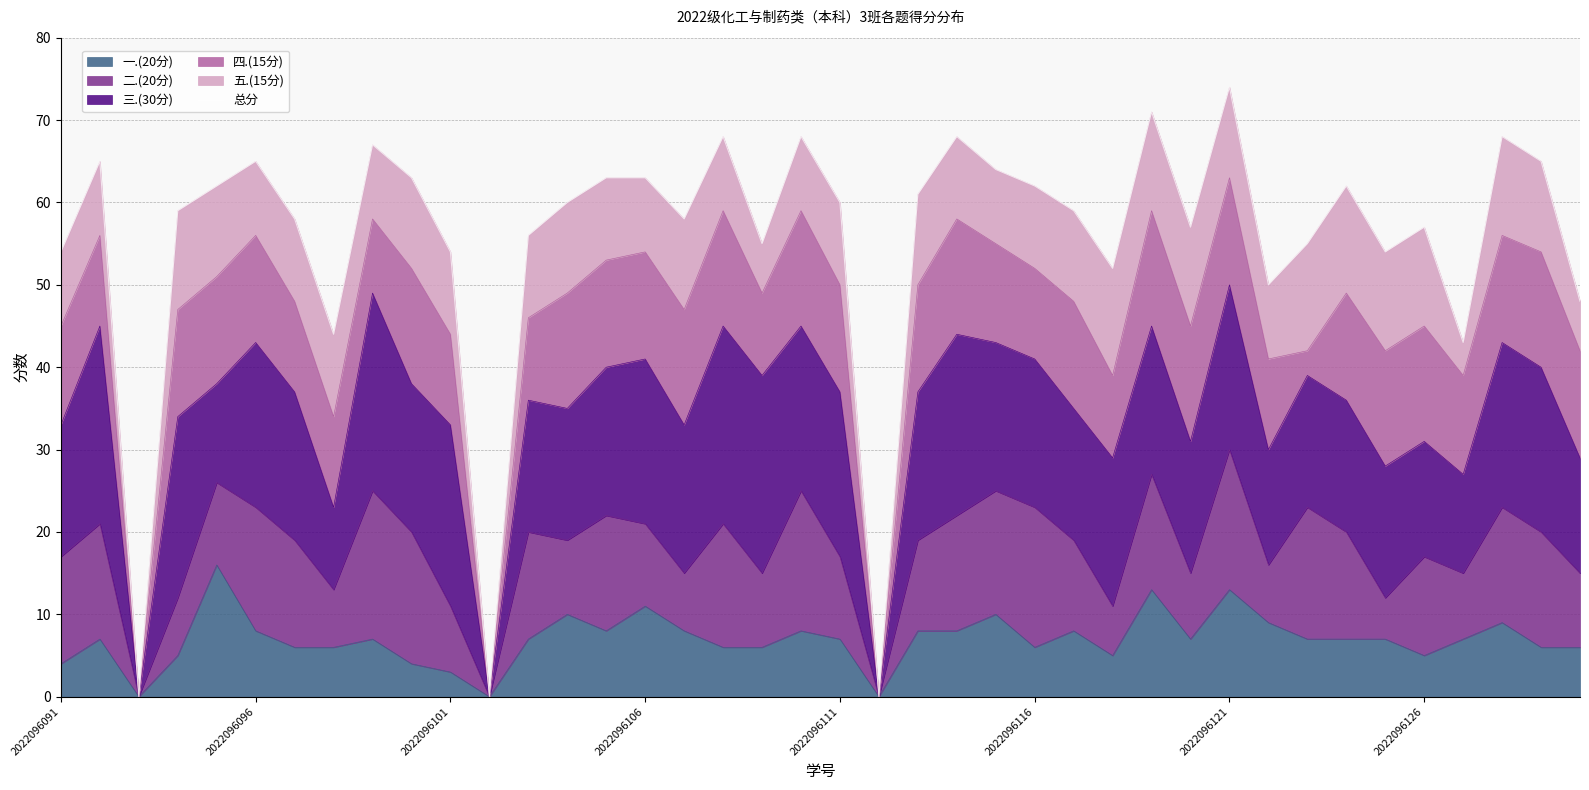

What is the sum of the values at 27 and 29?

109